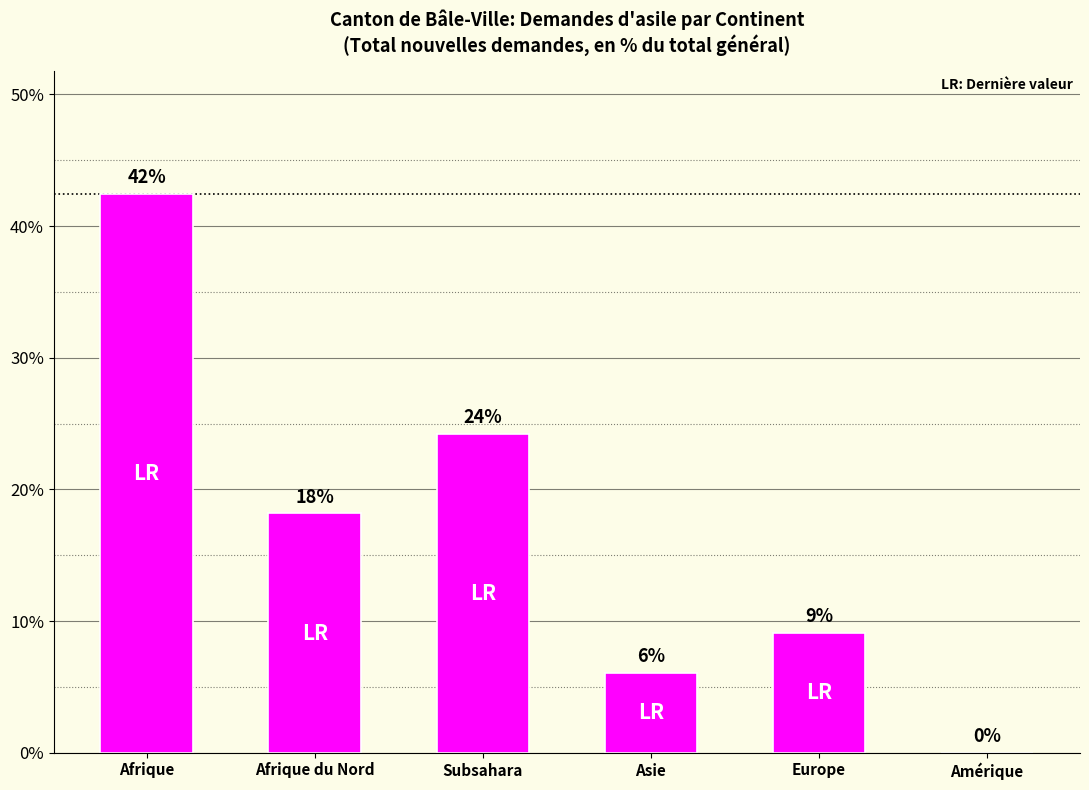

The value at Asie is 0.1. True or false?

True